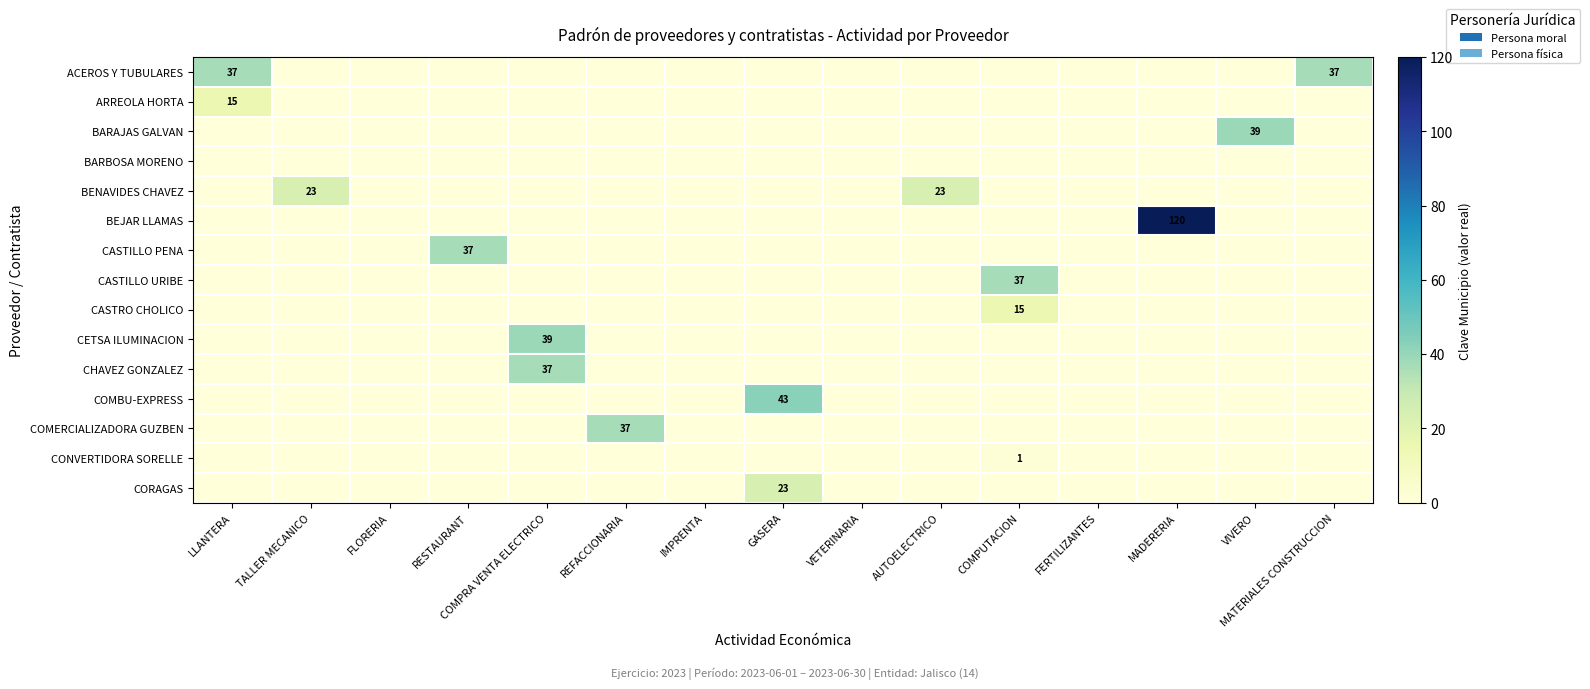

At how many categories does at least one series exceed 23?

9